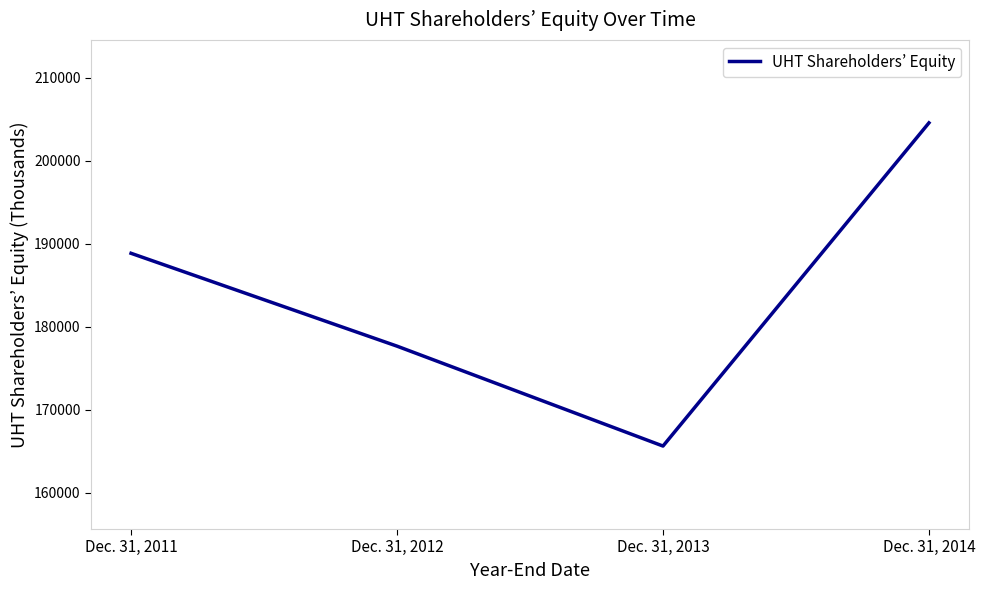

What is the change in value from Dec. 31, 2011 to Dec. 31, 2013?

-23231